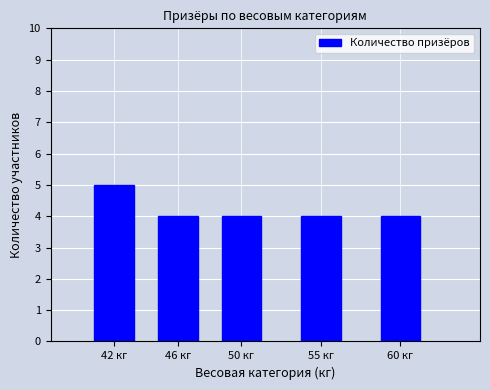

Reading left to right, what are all the values shown in this chart?

42 кг=5	46 кг=4	50 кг=4	55 кг=4	60 кг=4